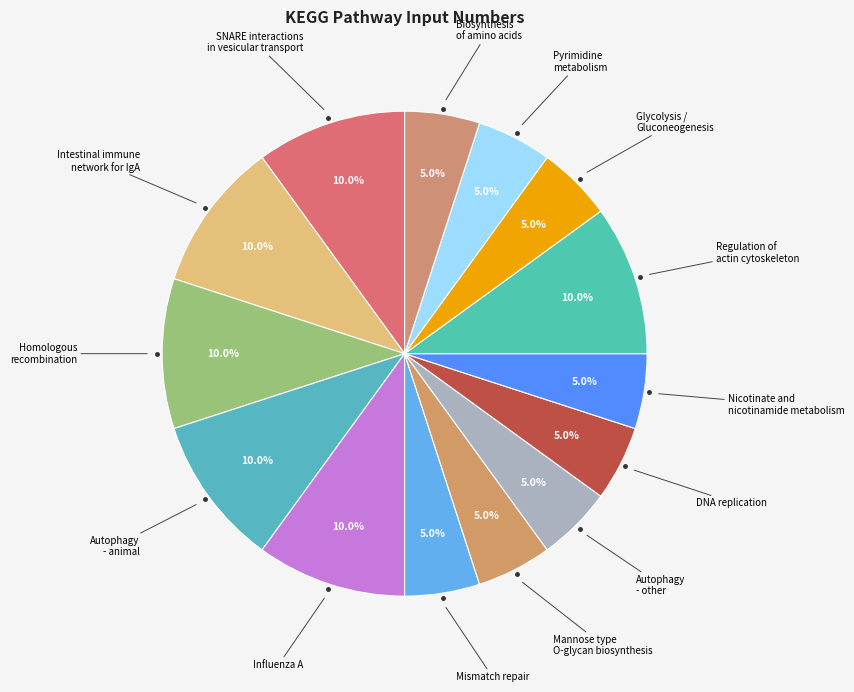

How many slices are in this pie chart?

14